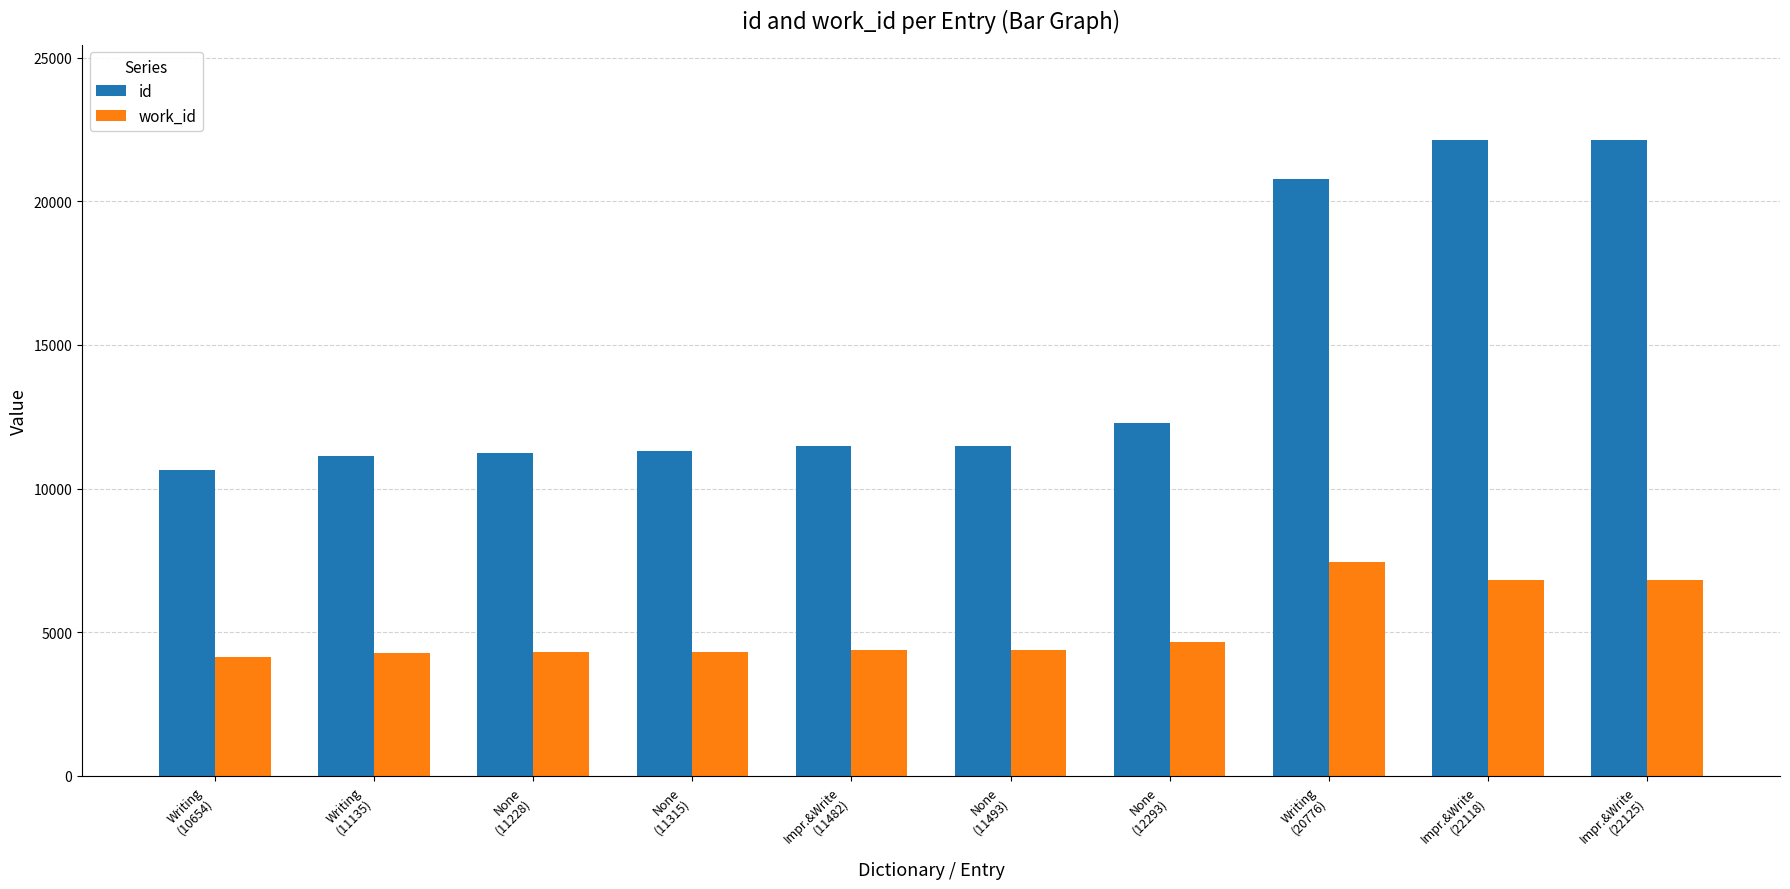

Which series has the largest total across all categories?

id